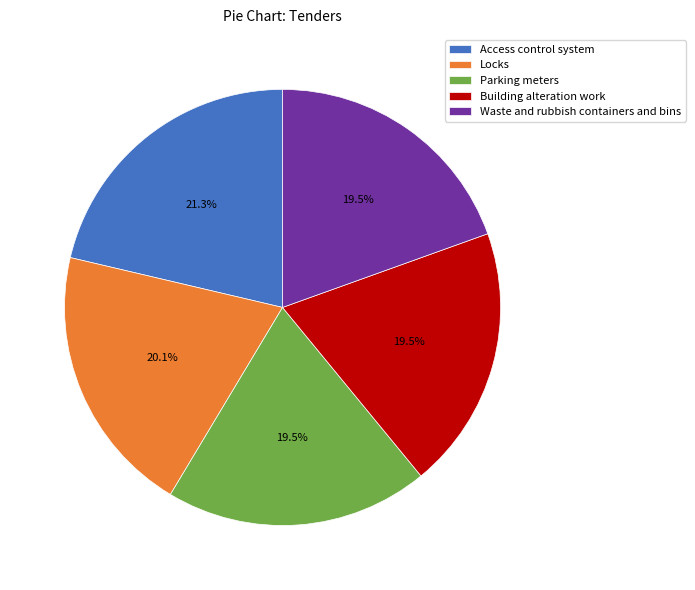

Approximately how many times larger is the value at Parking meters compared to Building alteration work?

1.0